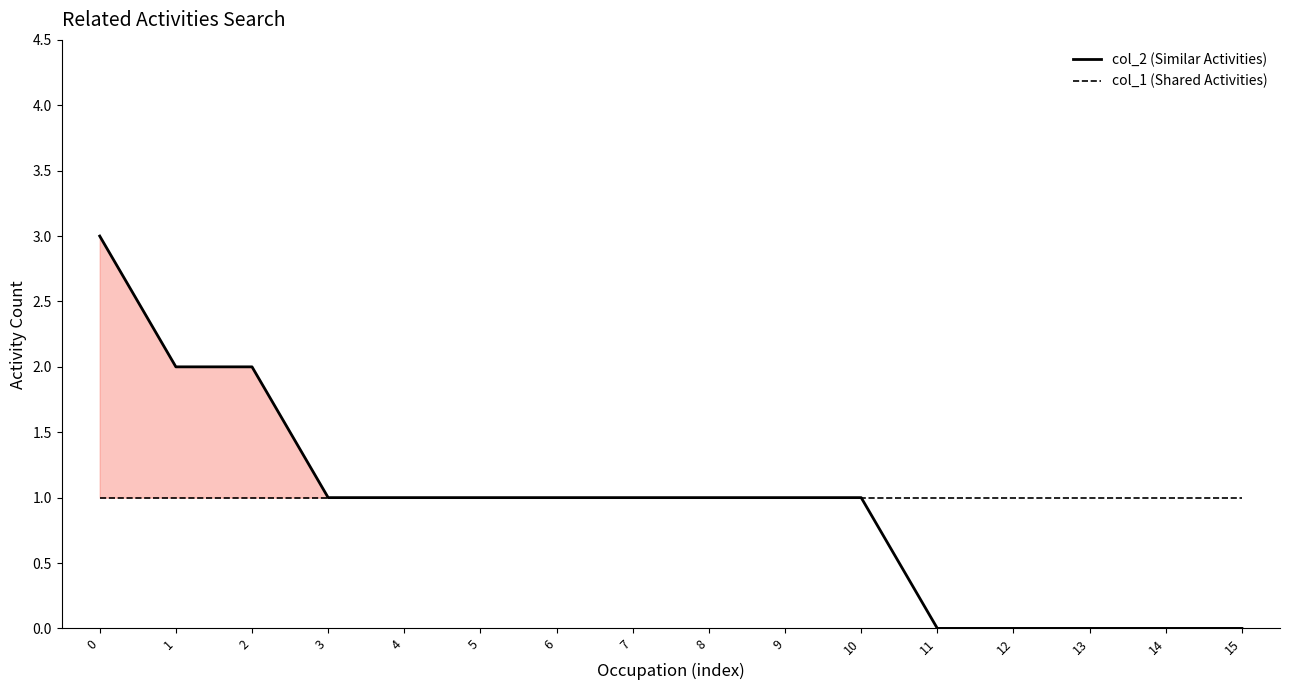

How many col_2 (Similar Activities) values are between 0 and 1?

13